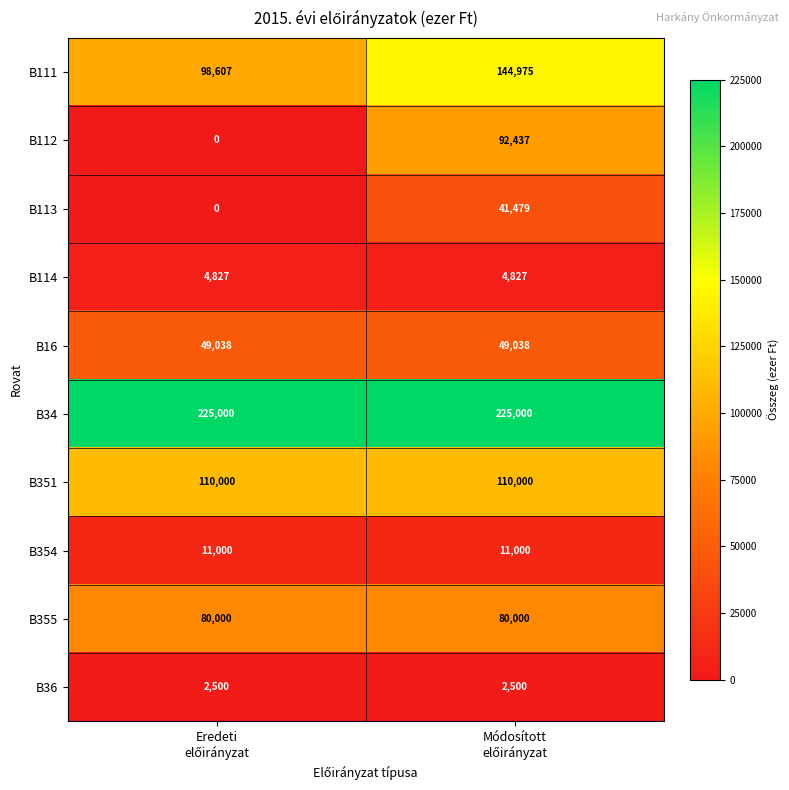

Count the number of categories in the chart.

2